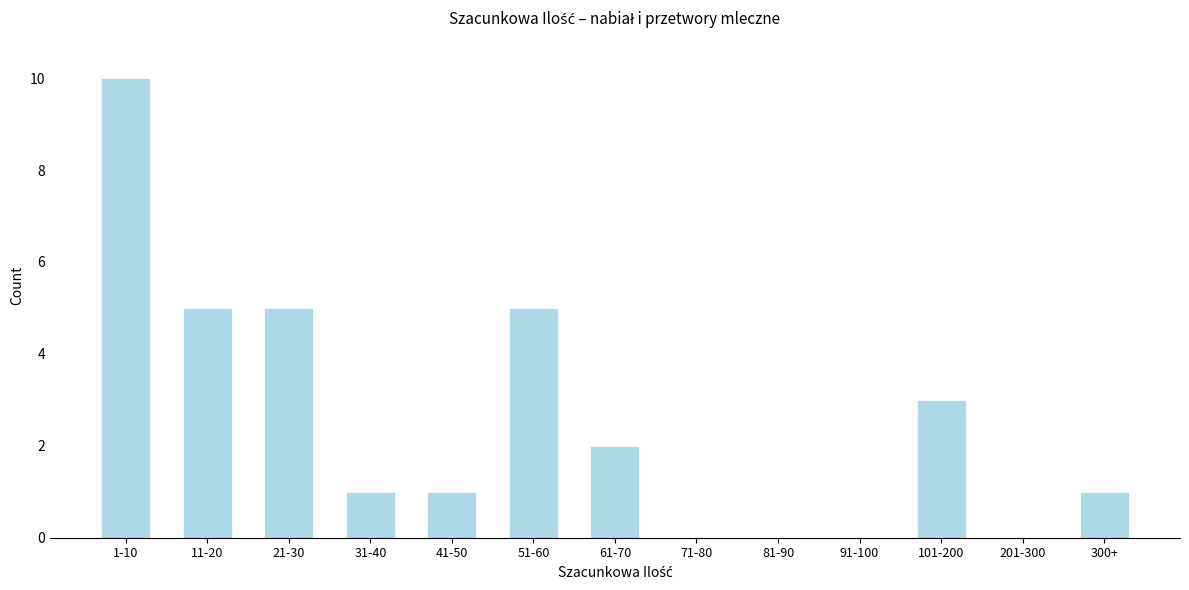

Reading left to right, list all the values displayed in this chart.

1-10=10	11-20=5	21-30=5	31-40=1	41-50=1	51-60=5	61-70=2	71-80=0	81-90=0	91-100=0	101-200=3	201-300=0	300+=1